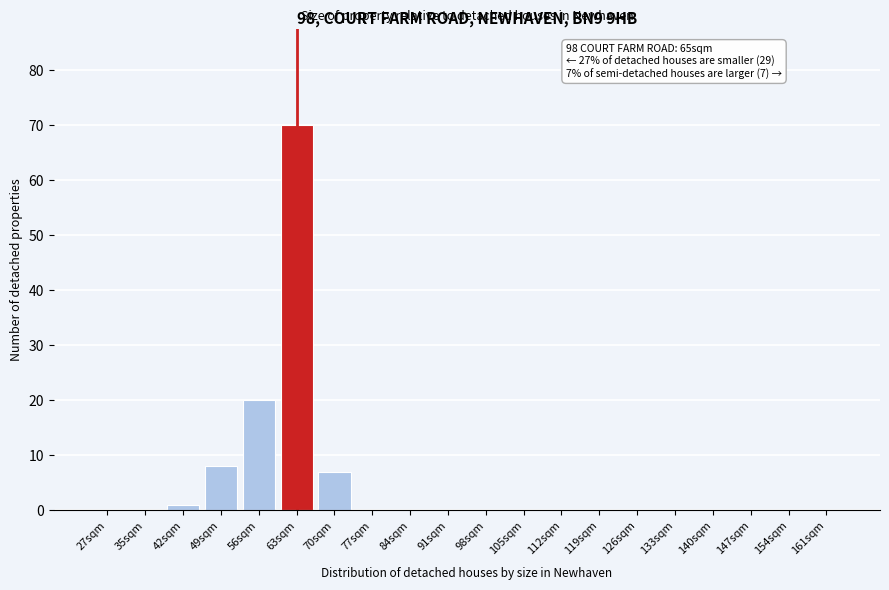

Reading left to right, extract all data points from this chart.

27sqm=0	35sqm=0	42sqm=1	49sqm=8	56sqm=20	63sqm=70	70sqm=7	77sqm=0	84sqm=0	91sqm=0	98sqm=0	105sqm=0	112sqm=0	119sqm=0	126sqm=0	133sqm=0	140sqm=0	147sqm=0	154sqm=0	161sqm=0